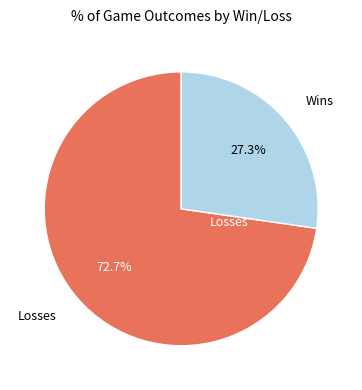

Does any single category account for the majority?

Yes